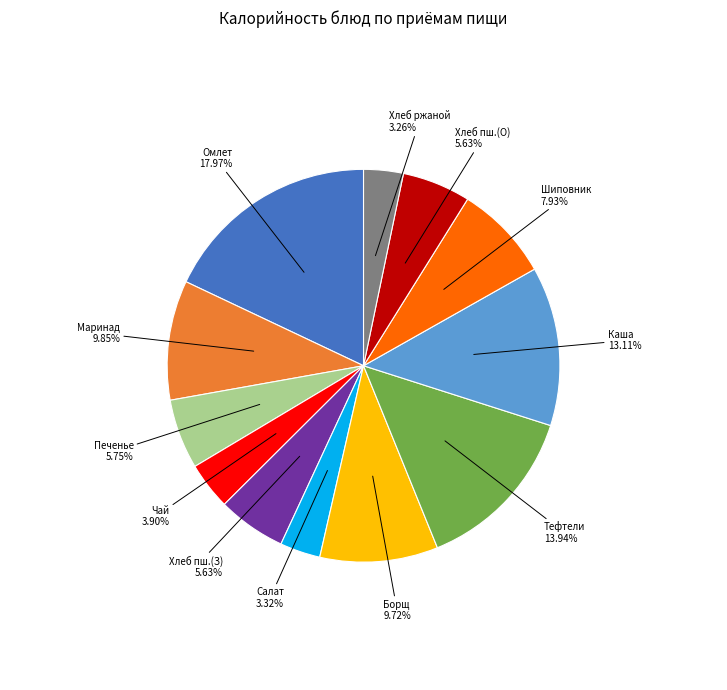

How many segments does this pie chart have?

12